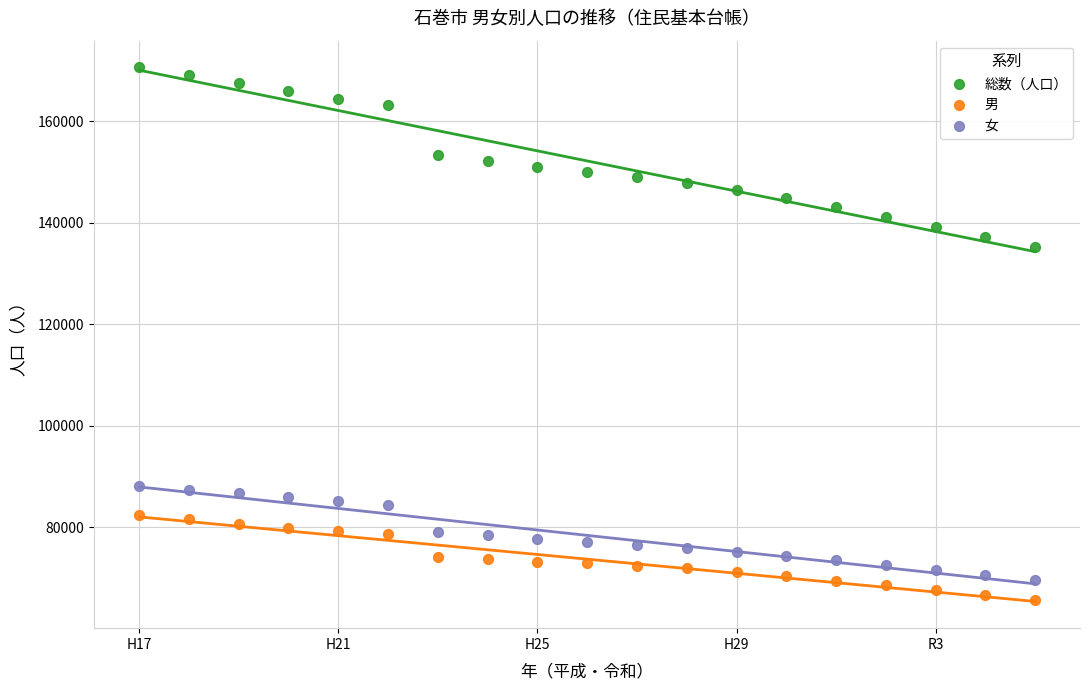

Which series reaches the maximum Y coordinate?

総数（人口）